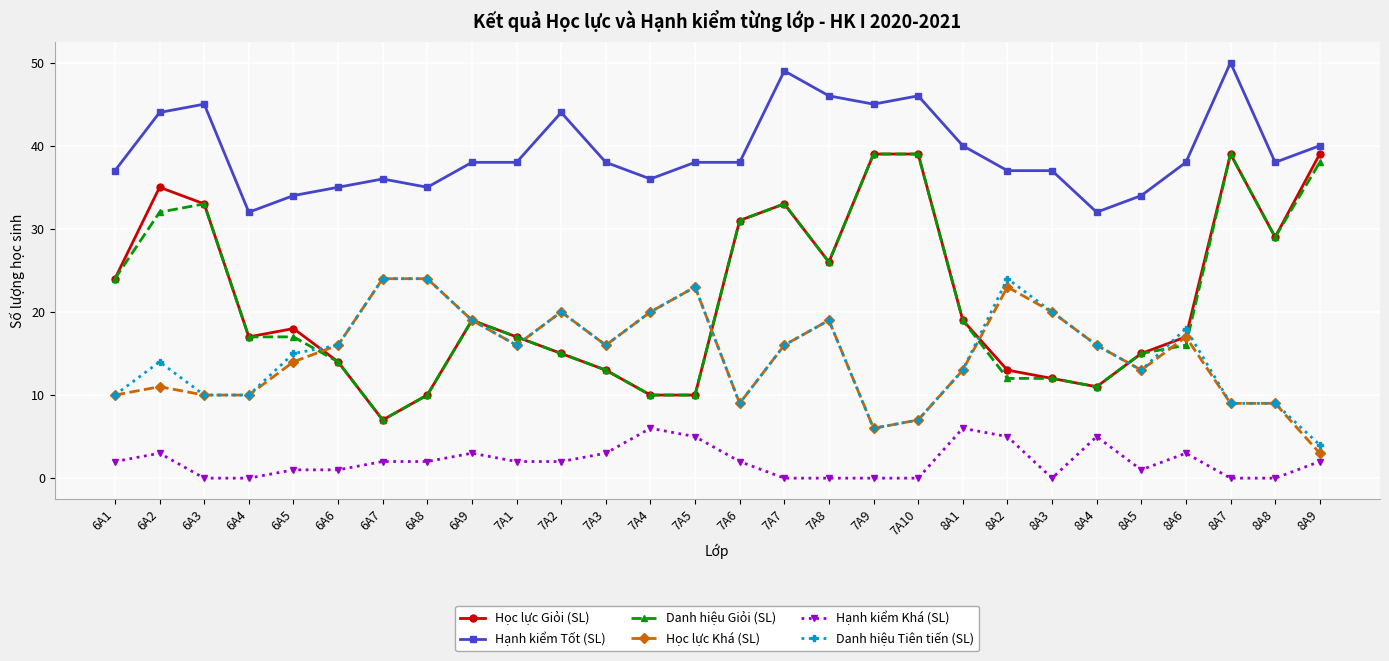

What is the label of the 21st point from the right?

6A8